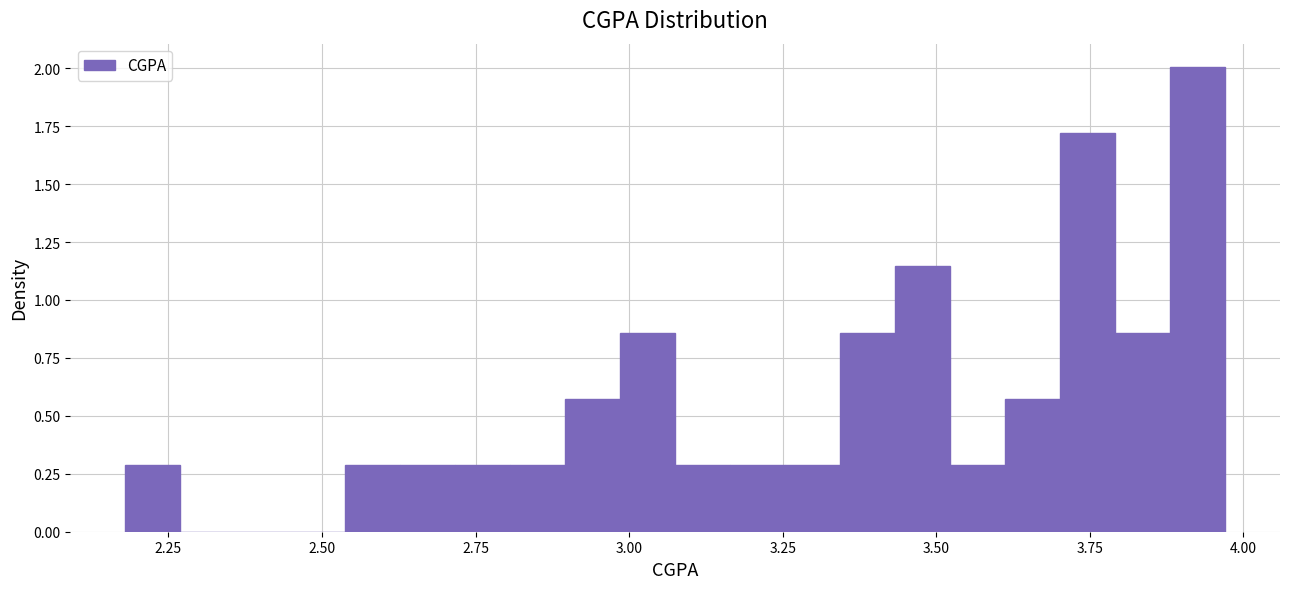

Read against the x-axis, roughly where is the centre of the tallest bar?

3.95